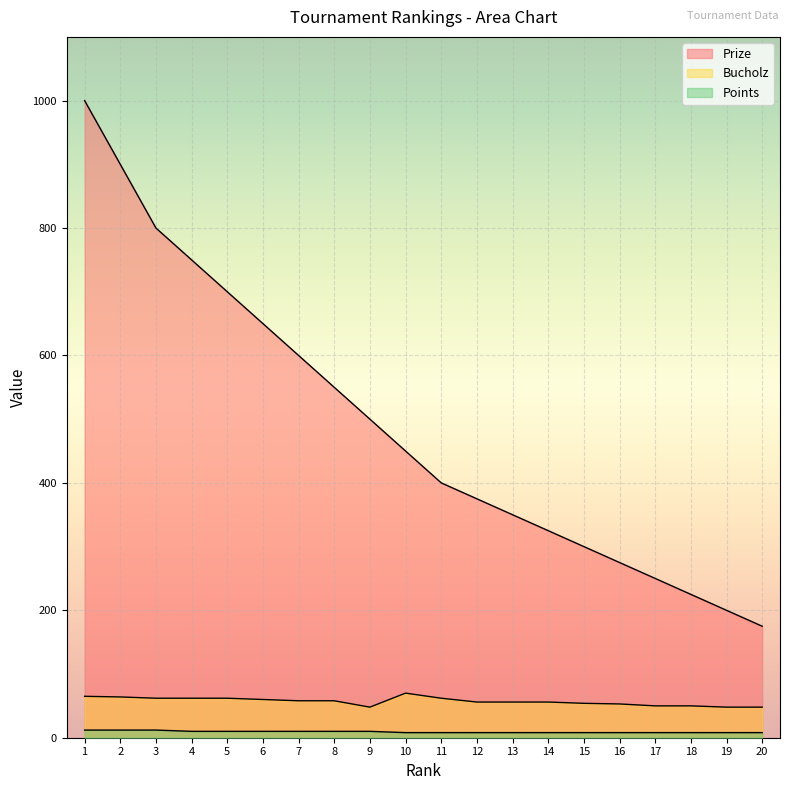

What is the sum of the Points values at 7 and 13?

18